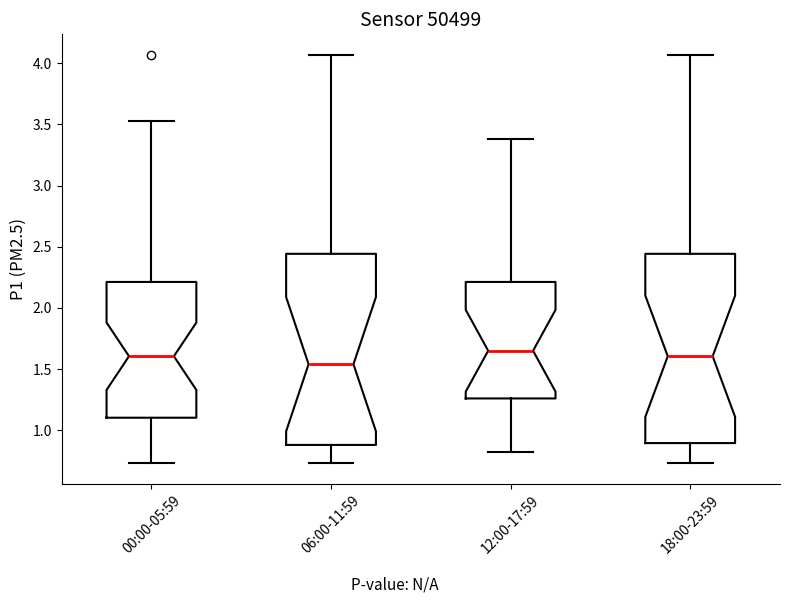

Where is the upper edge of the box for 12:00-17:59 on the y-axis? The values are not printed on the chart, so give them approximately, as read against the axis.

2.20